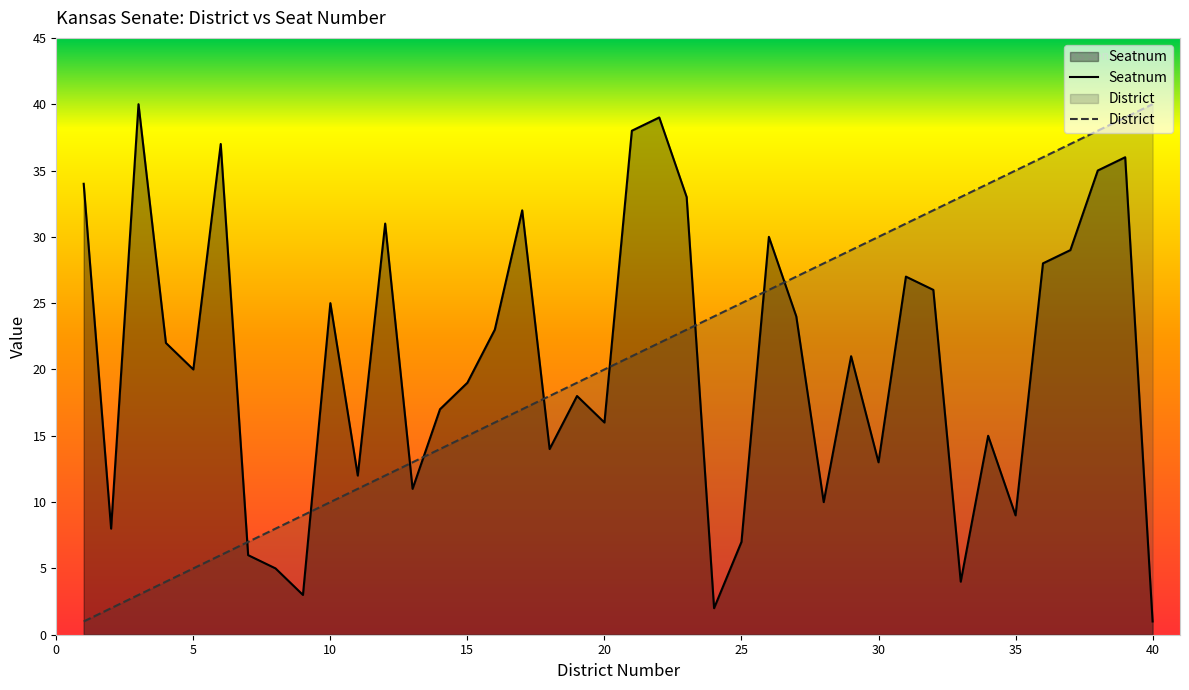

Rank the series by their maximum value, from lowest to highest.

Seatnum, District